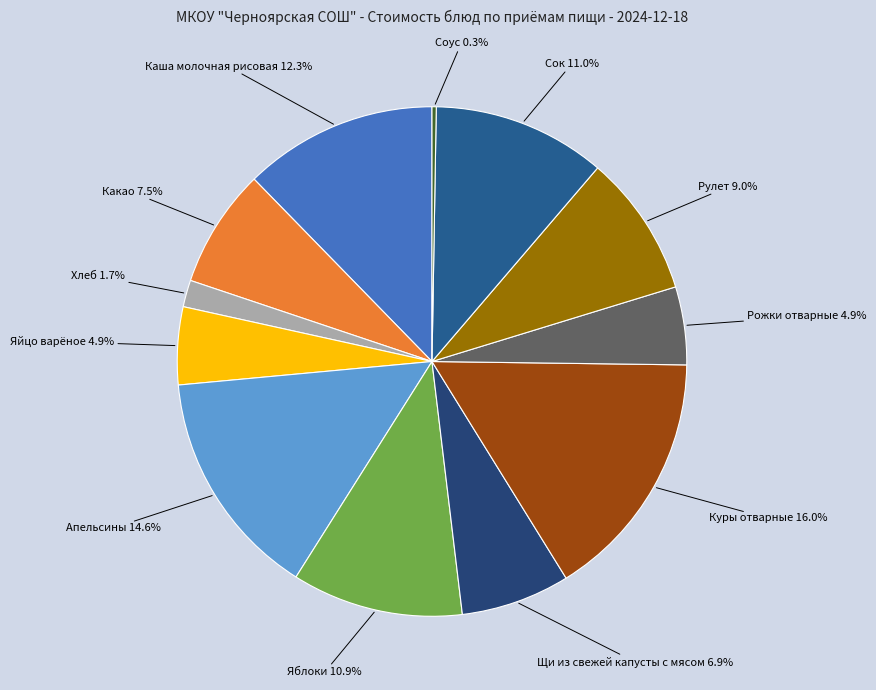

Combined, what portion of the pie is Сок and Яблоки?

21.9%